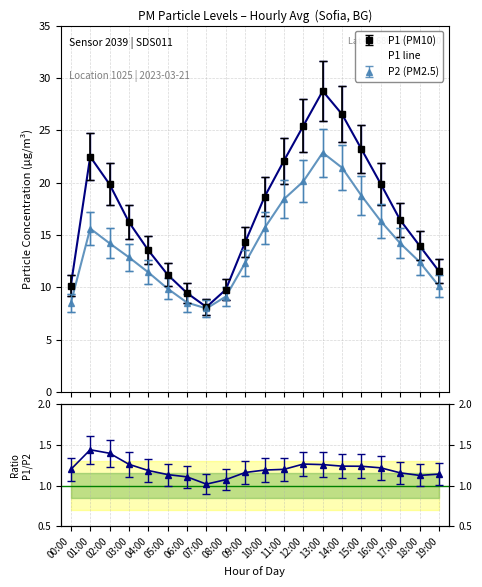

What is the average value of the P1 series?

17.1